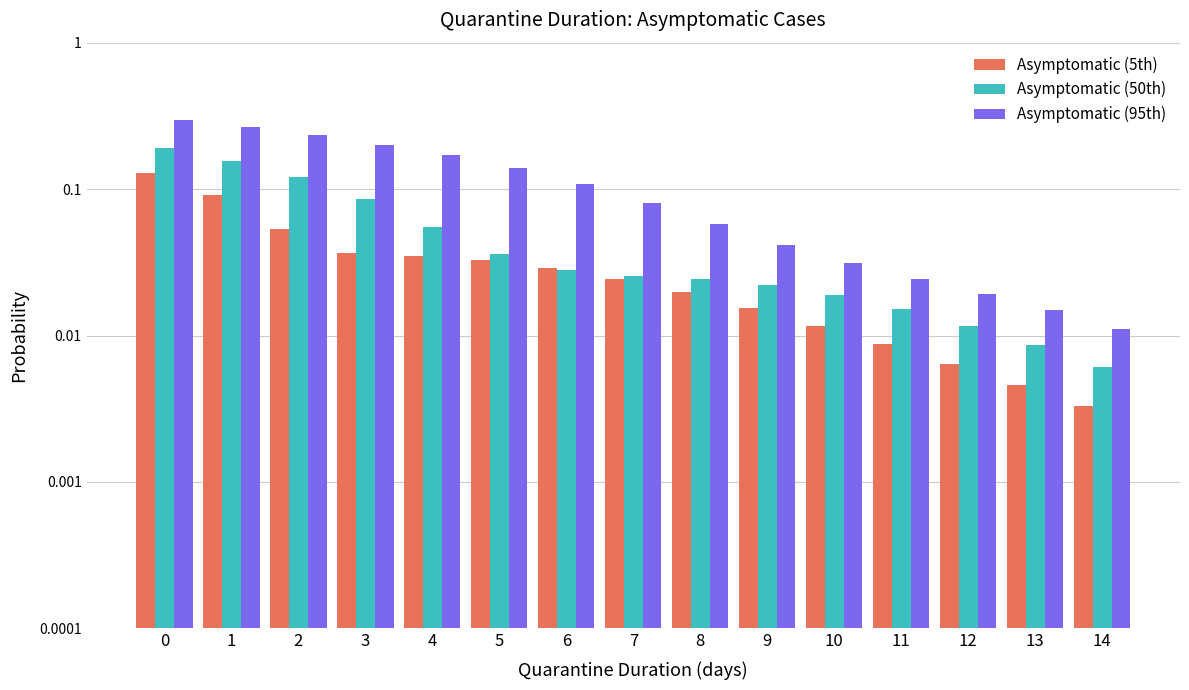

How many bars are there in total?

45